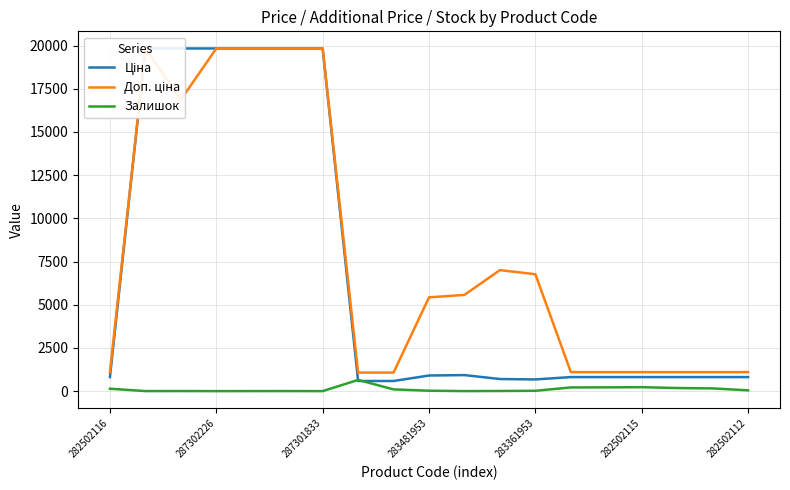

At which label is Залишок closest to 324?

282502115